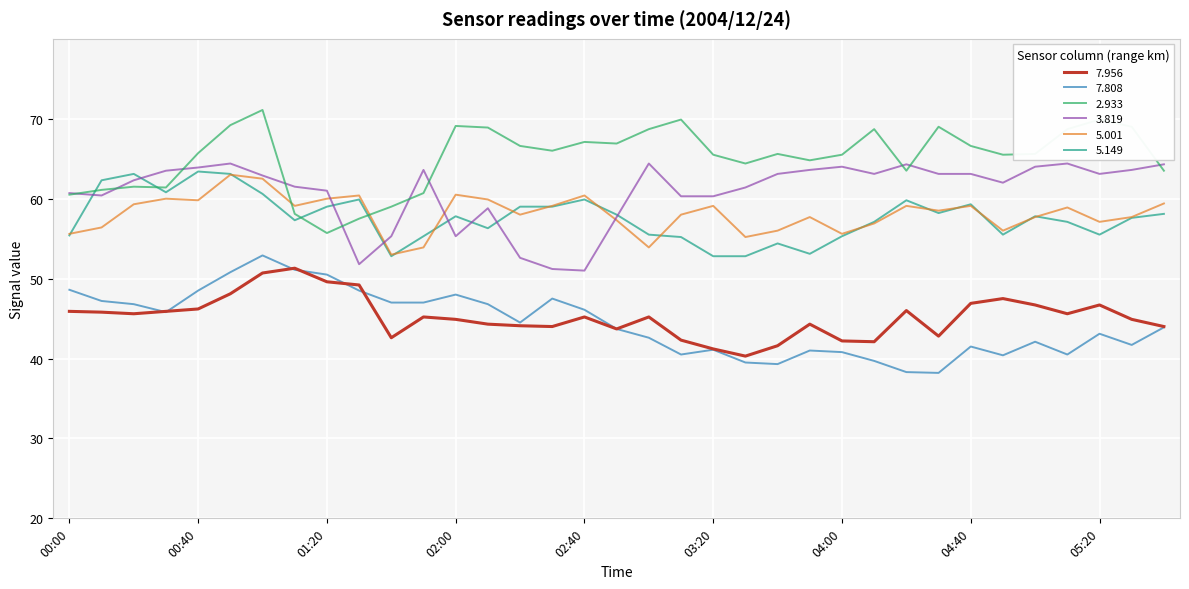

How many series are shown in this chart?

6